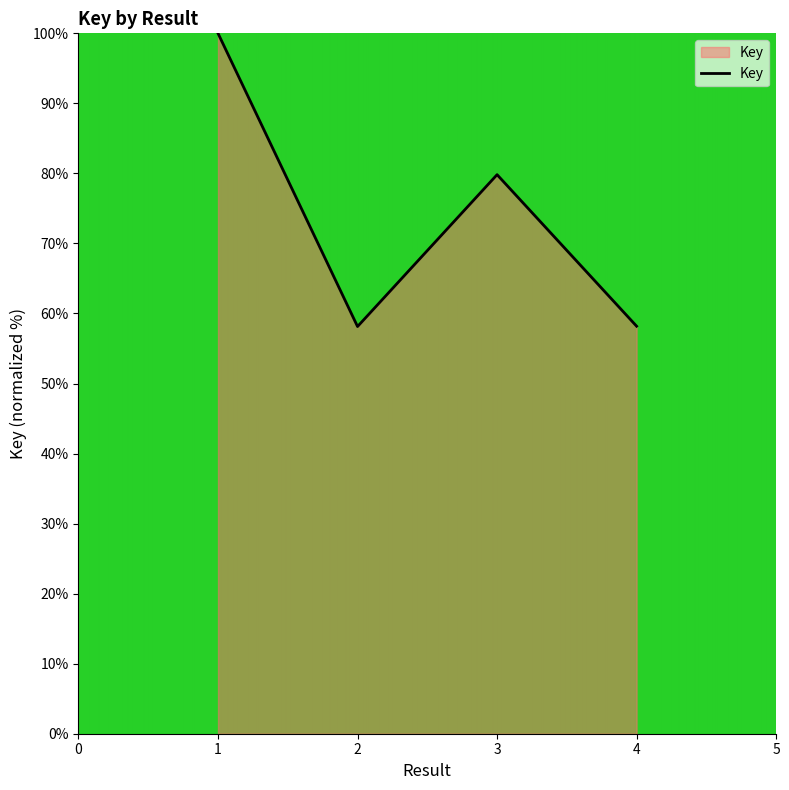

How many interior local peaks (higher than both neighbors) does the data have?

1